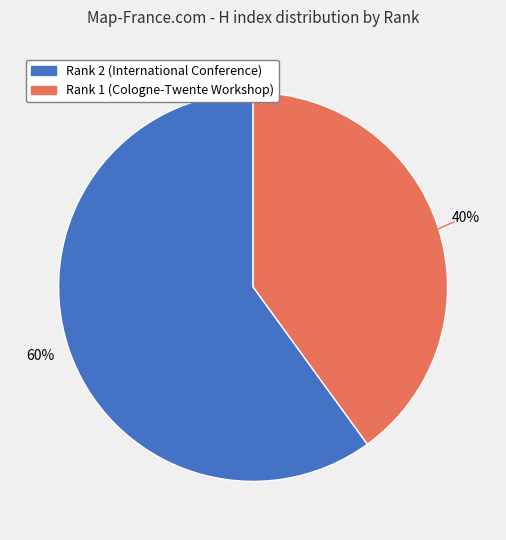

To the nearest percent, what is the difference between the largest and smallest slice percentages?

20%